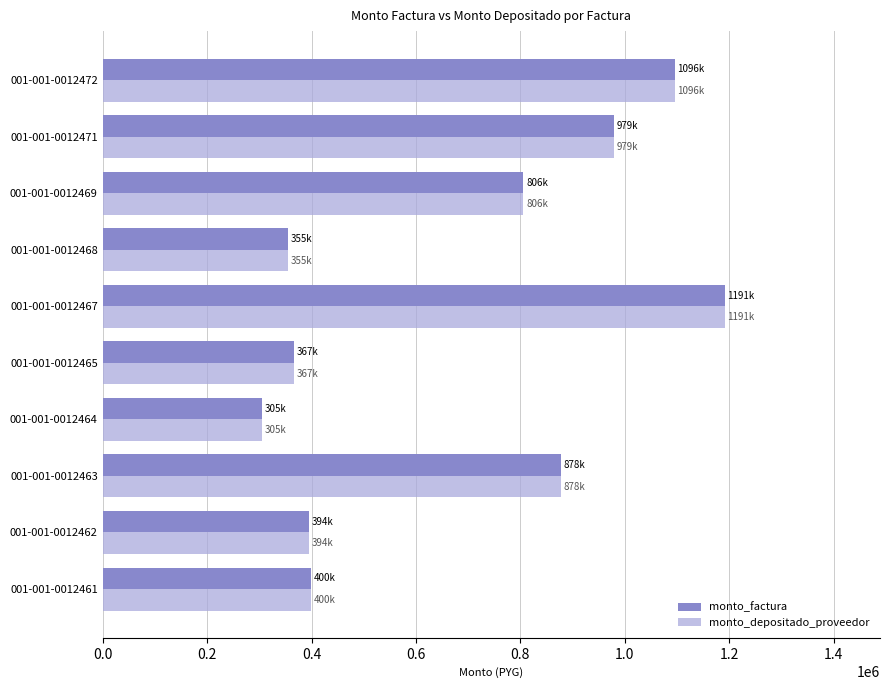

What is the sum of all monto_factura values?

6770150